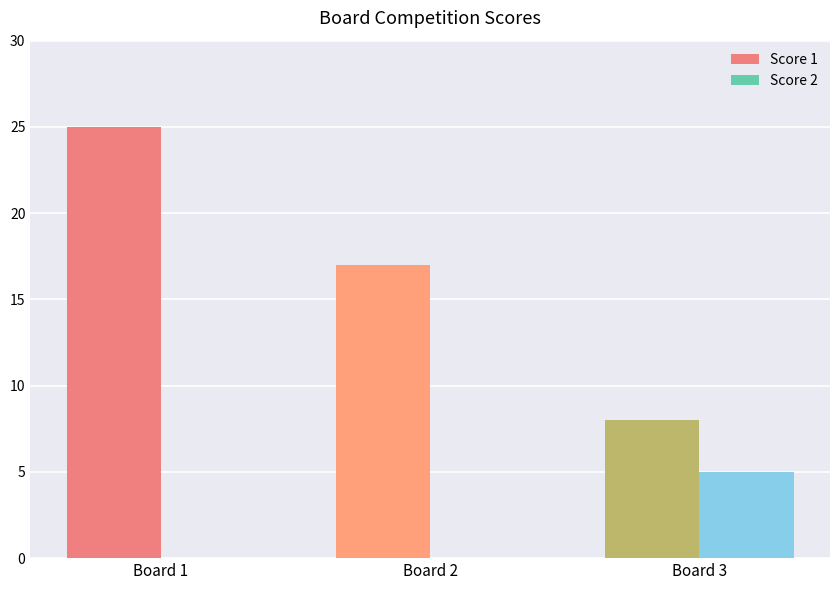

Is it true that Score 1 equals 28 at Board 2?

False